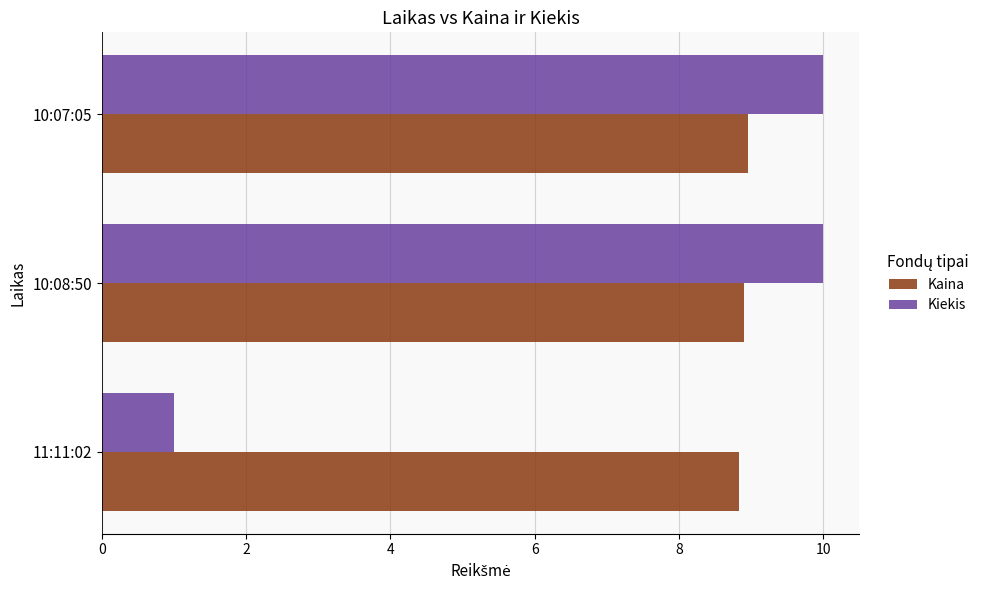

True or false: Kaina has a value of 8.9 at 10:08:50.

True